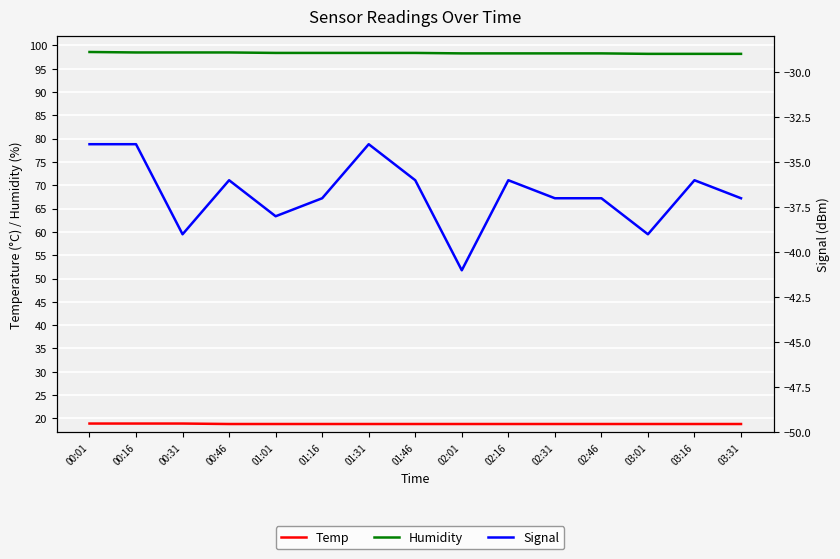

The Signal series shows -34.0 at 00:16. True or false?

True